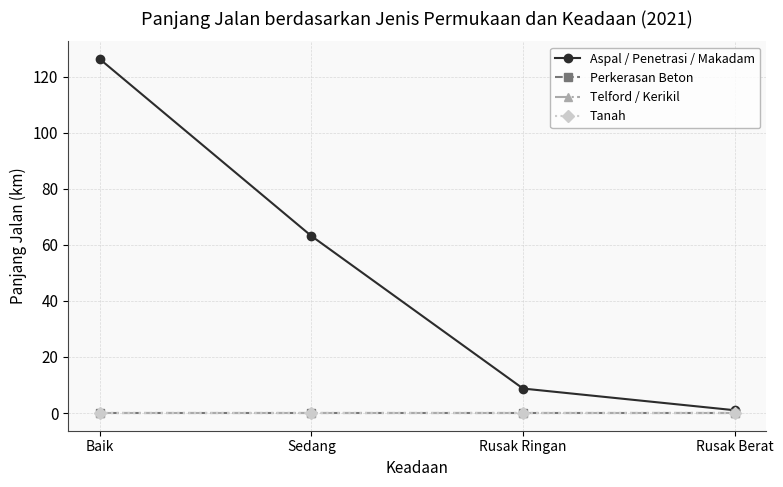

Does the chart have visible grid lines?

Yes